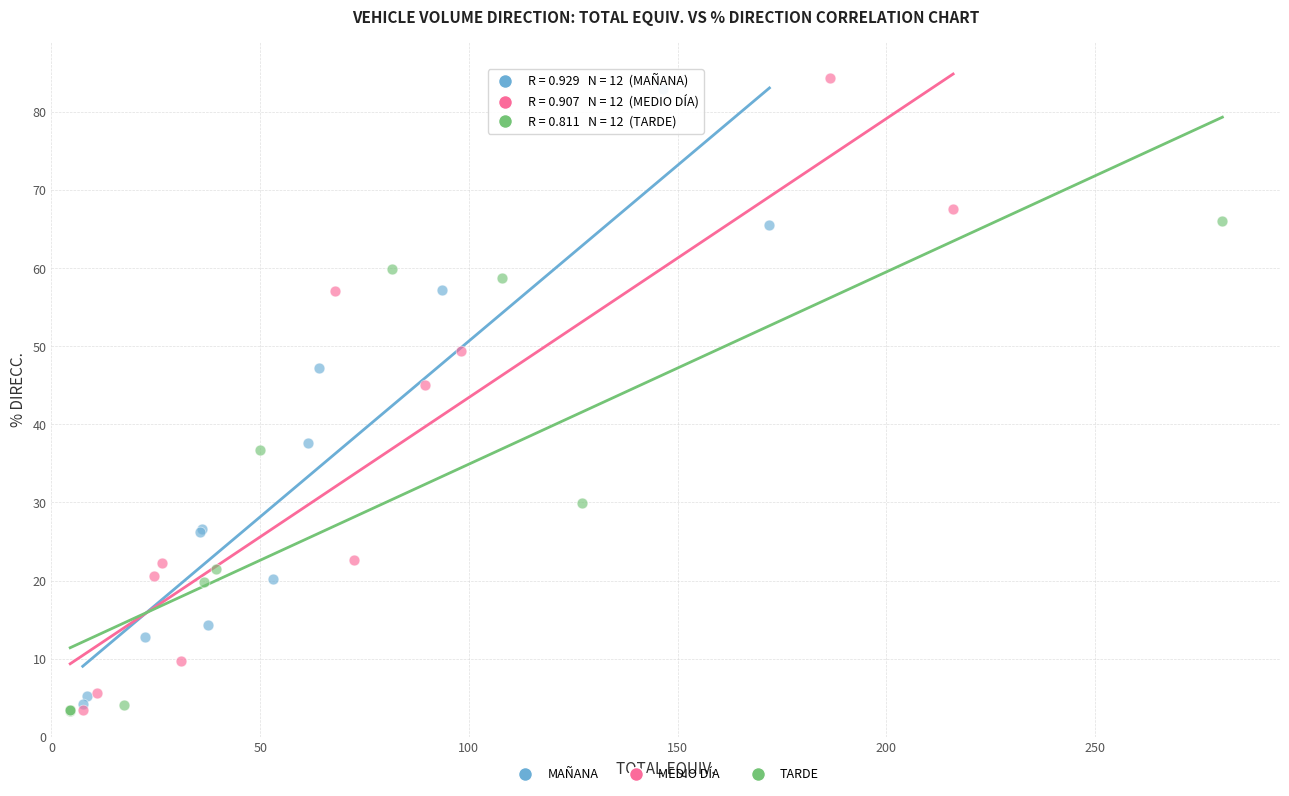

Which series has the largest Y range (max minus min)?

MEDIO DÍA